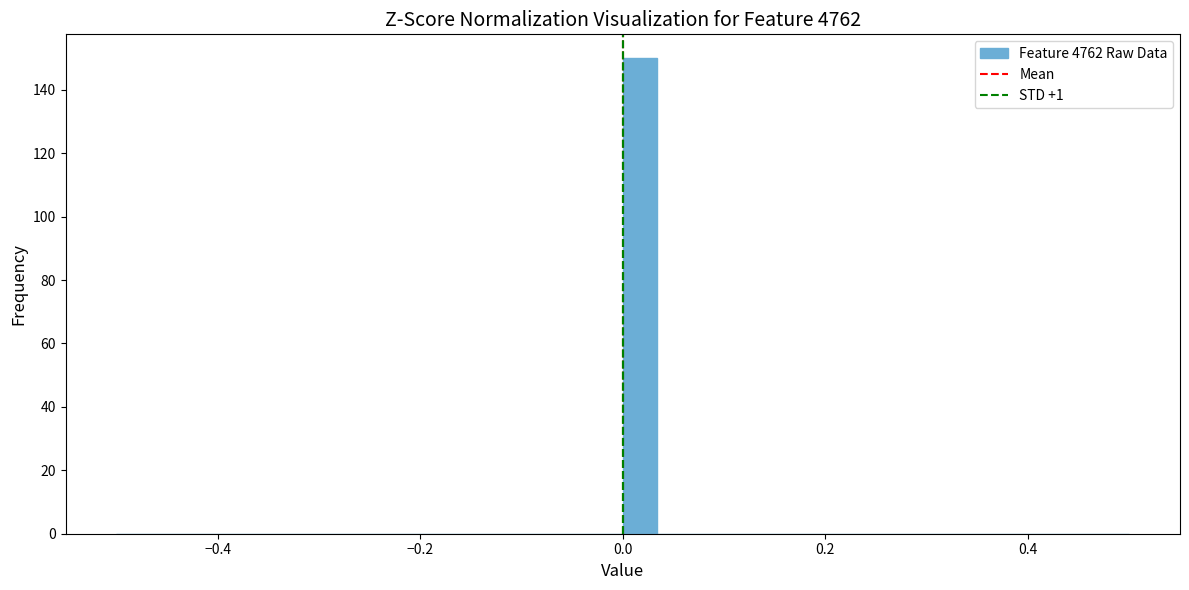

Around what value on the x-axis is the tallest bar? Give the approximate position of its centre, as read against the axis.

0.02